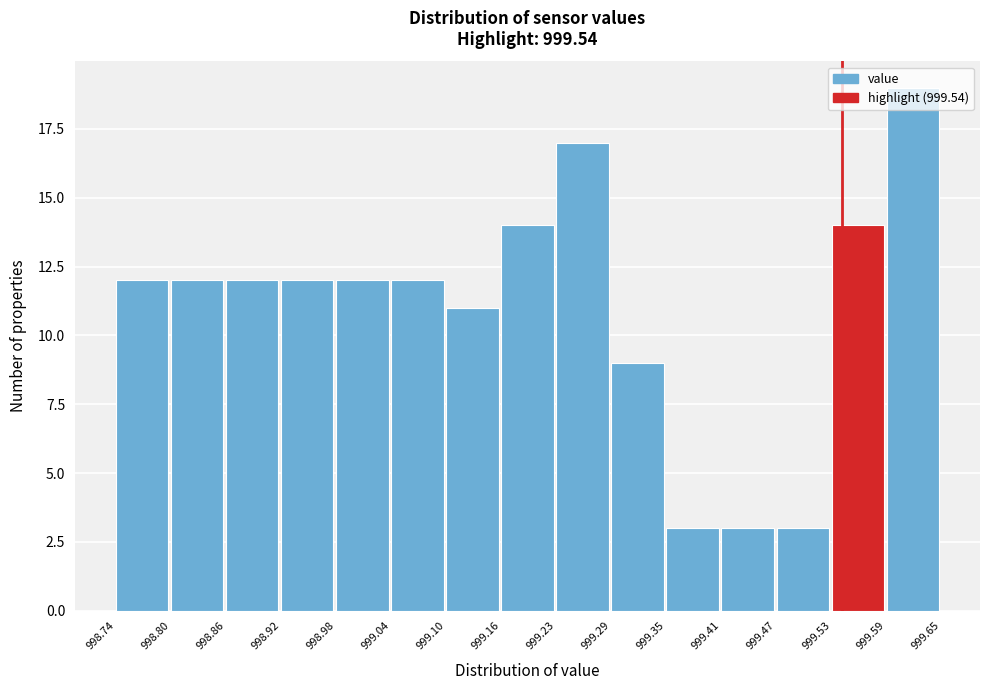

Reading left to right, list every bar in this chart as the range it spans on the x-axis followed by its height. The values are not printed on the chart, so give them approximately, as read against the axis.

998.74 to 998.80: 12
998.80 to 998.86: 12
998.86 to 998.92: 12
998.92 to 998.98: 12
998.98 to 999.04: 12
999.04 to 999.10: 12
999.10 to 999.16: 11
999.16 to 999.23: 14
999.23 to 999.29: 17
999.29 to 999.35: 9
999.35 to 999.41: 3
999.41 to 999.47: 3
999.47 to 999.53: 3
999.53 to 999.59: 14
999.59 to 999.65: 19